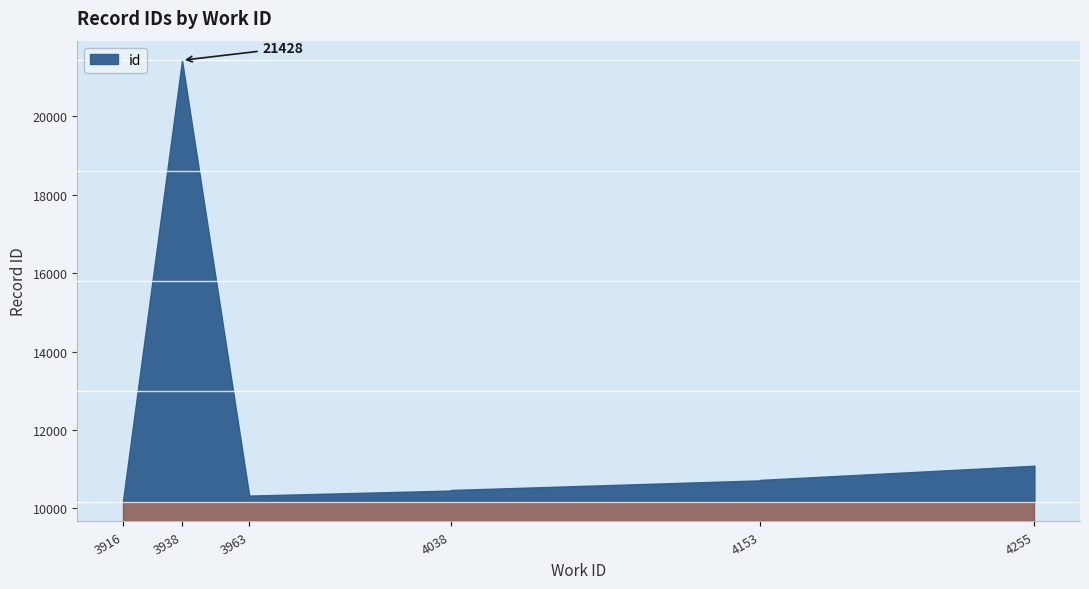

True or false: the data shows 18668 at 4153.

False